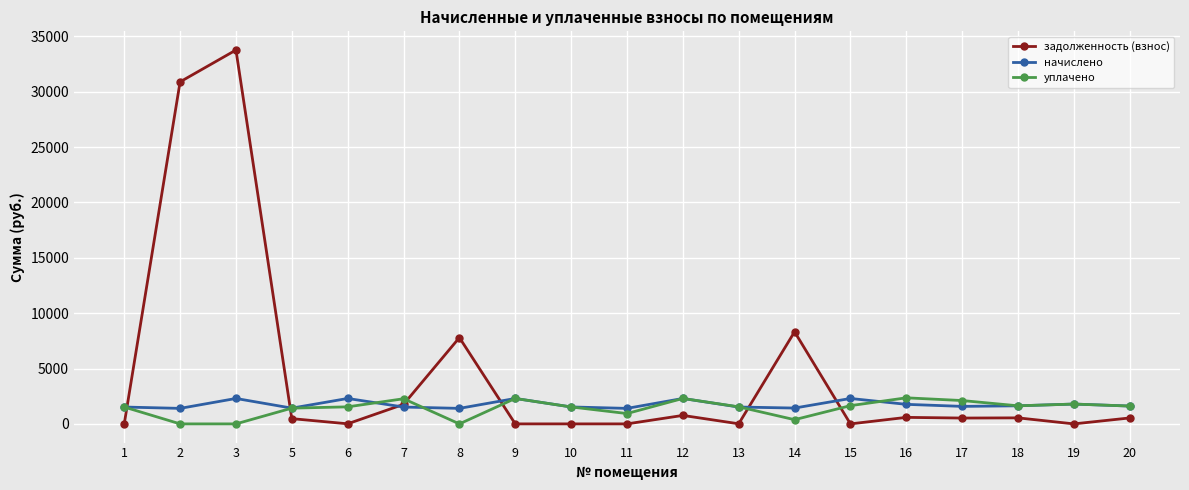

What is the spread (max minus min) of values at 3?

33772.4